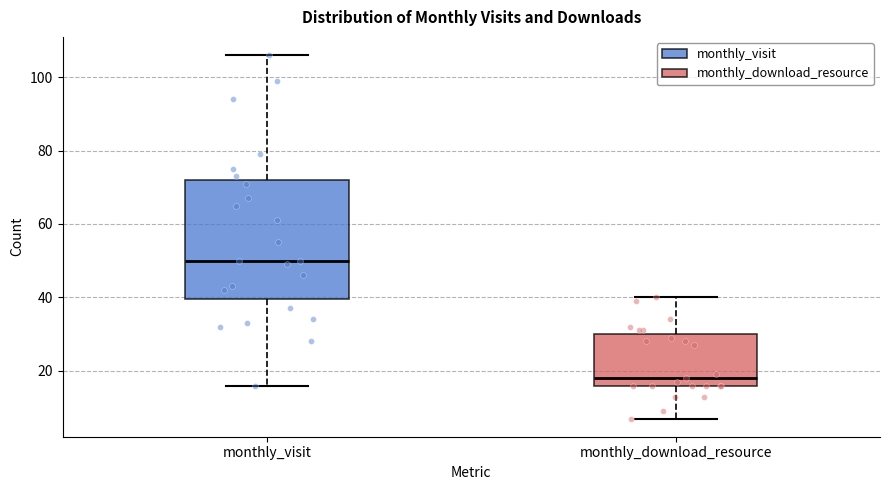

Reading left to right, transcribe this box plot: for each box, give where its median line is, the range the box spans, and where its two whiskers end, as read against the y-axis. The values are not printed on the chart, so give them approximately, as read against the axis.

monthly_visit: median 50, box 40 to 72, whiskers 16 to 106
monthly_download_resource: median 18, box 16 to 30, whiskers 8 to 40